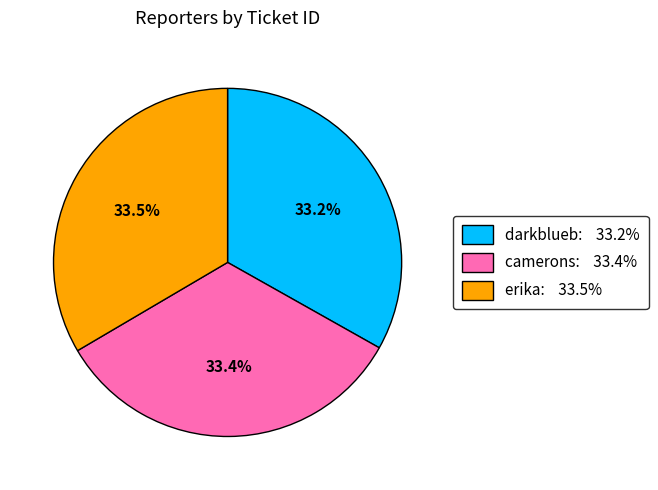

What percentage do camerons: 33.4% and darkblueb: 33.2% together represent?

66.5%